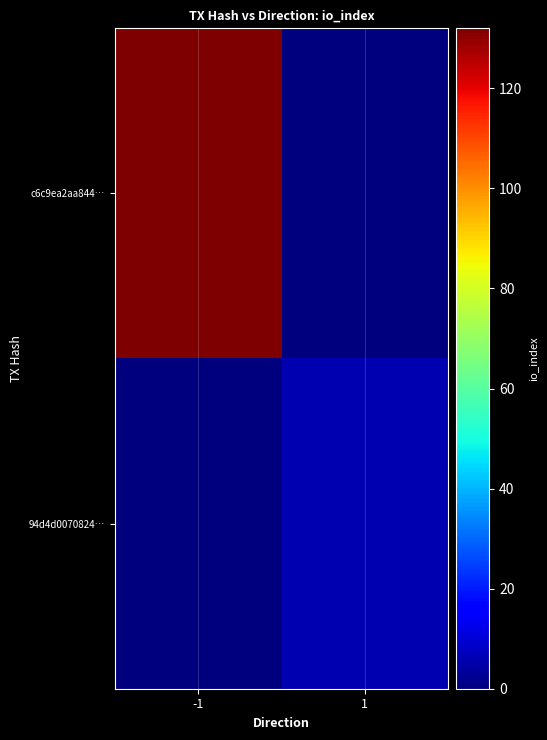

List the series in order of their overall mean, highest first.

c6c9ea2aa844…, 94d4d0070824…